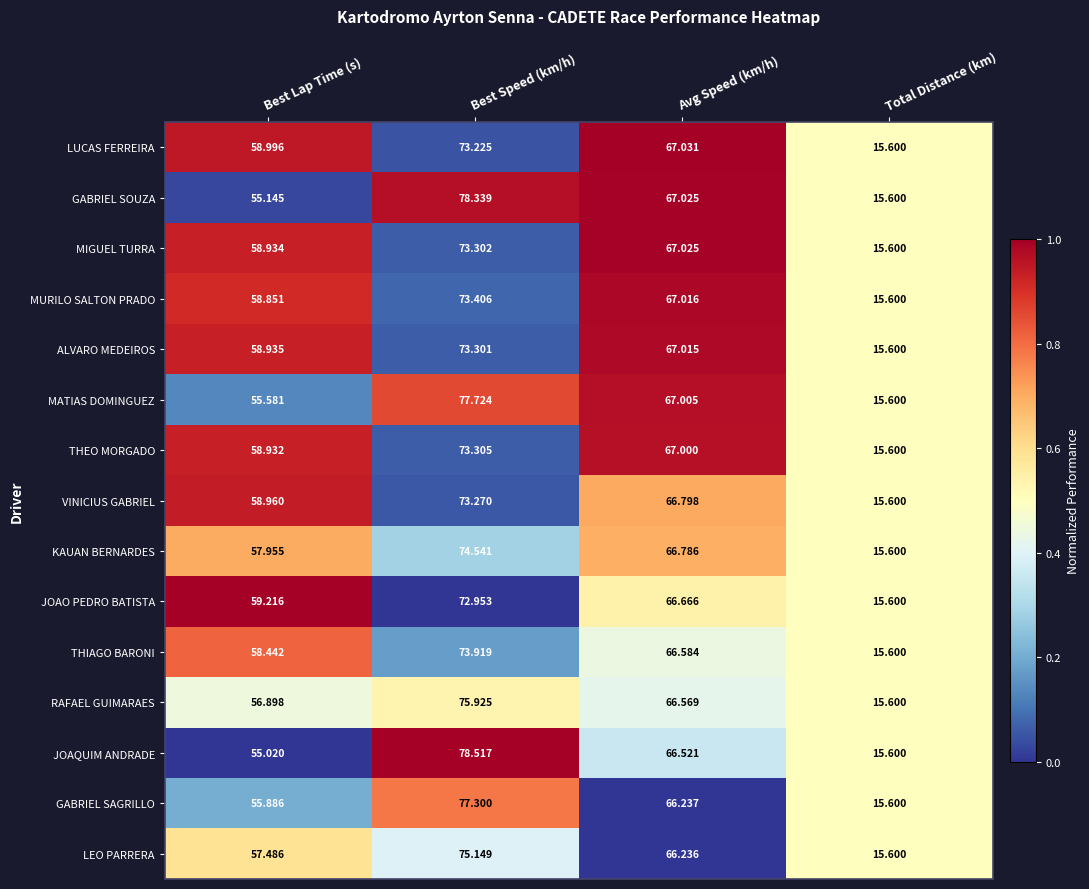

Rank the series by their maximum value, from highest to lowest.

JOAQUIM ANDRADE, GABRIEL SOUZA, MATIAS DOMINGUEZ, GABRIEL SAGRILLO, RAFAEL GUIMARAES, LEO PARRERA, KAUAN BERNARDES, THIAGO BARONI, MURILO SALTON PRADO, THEO MORGADO, MIGUEL TURRA, ALVARO MEDEIROS, VINICIUS GABRIEL, LUCAS FERREIRA, JOAO PEDRO BATISTA